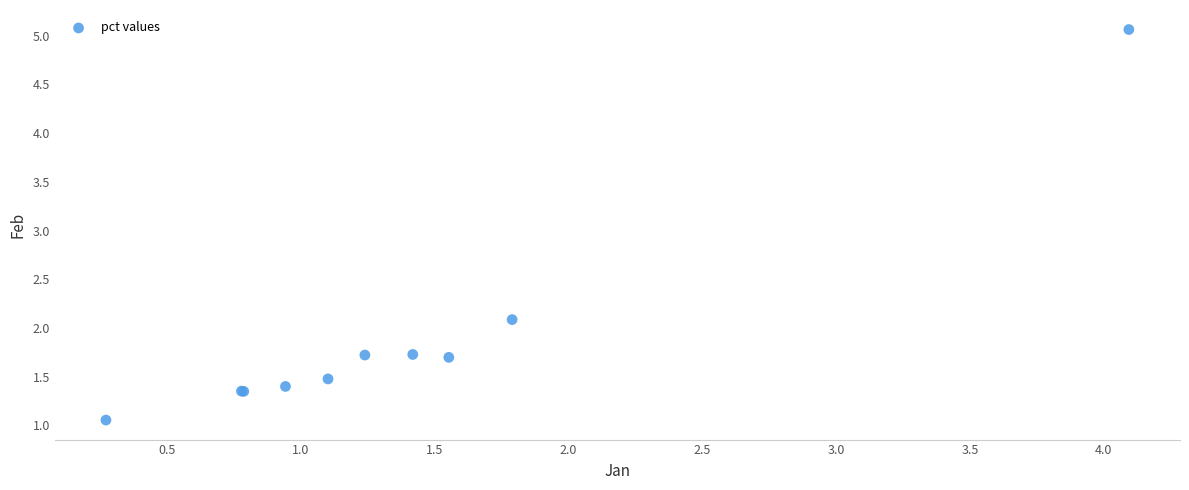

What Y value in the scatter plot is closest to 3?

2.1